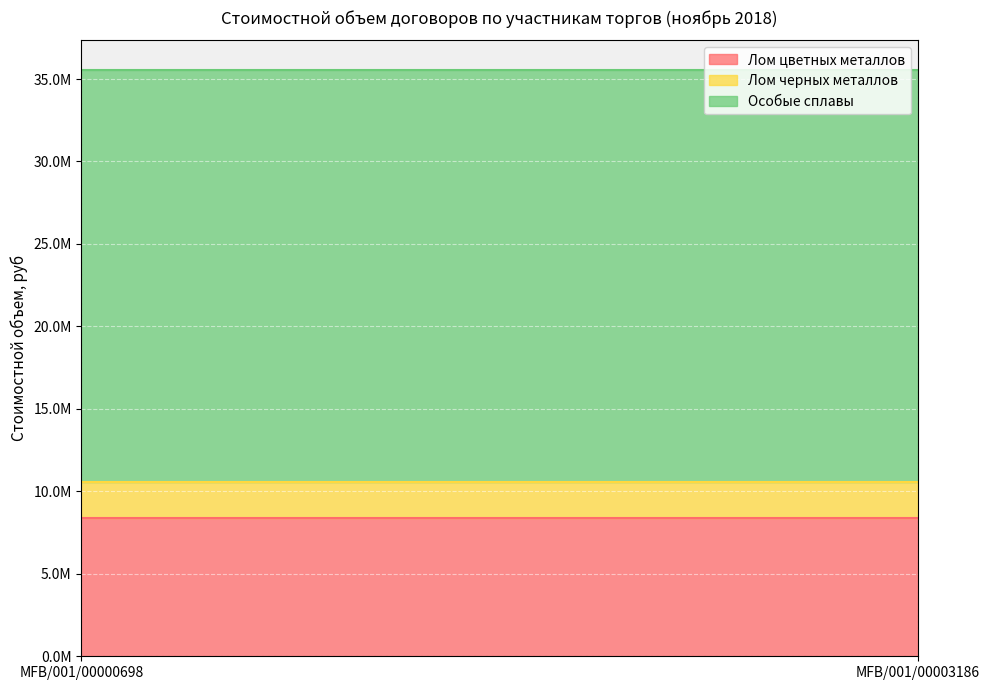

Reading right to left, transcribe all the data shown in this chart.

Лом цветных металлов: 8388534	8388534
Лом черных металлов: 2177634	2177634
Особые сплавы: 24997000	24997000